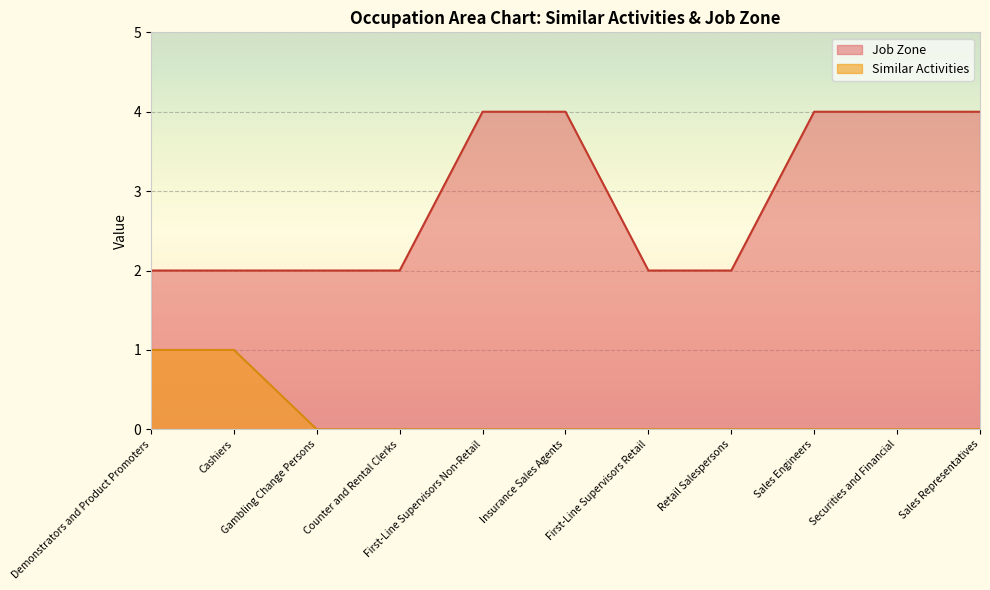

True or false: Job Zone has more than 2 points higher than both neighbors.

False